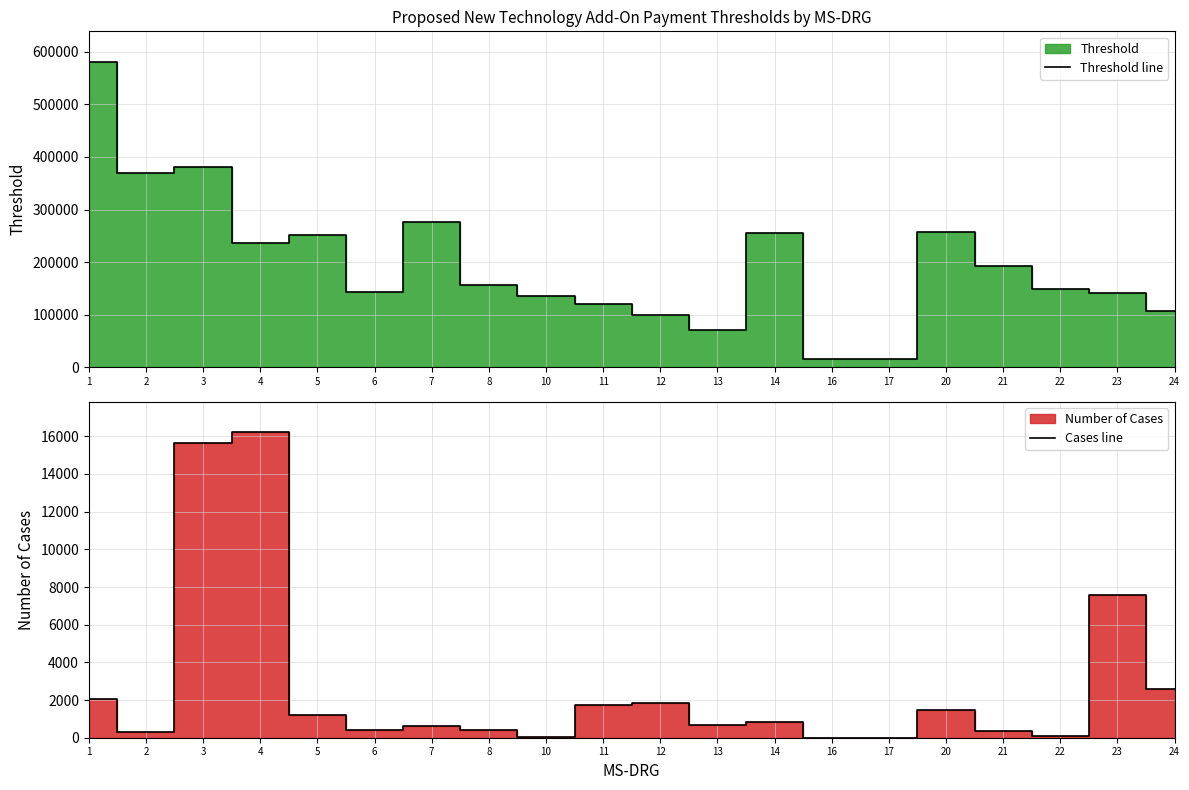

How many lines are shown in the chart?

2